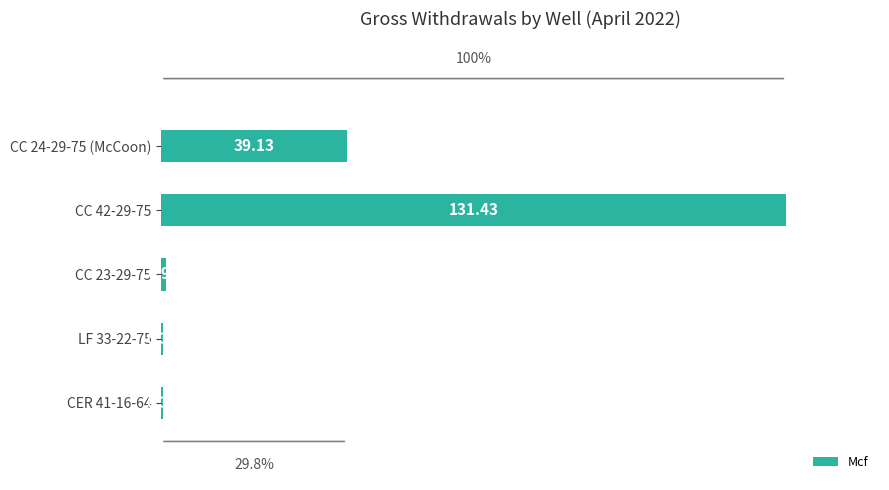

What is the sum of all values?

172.2